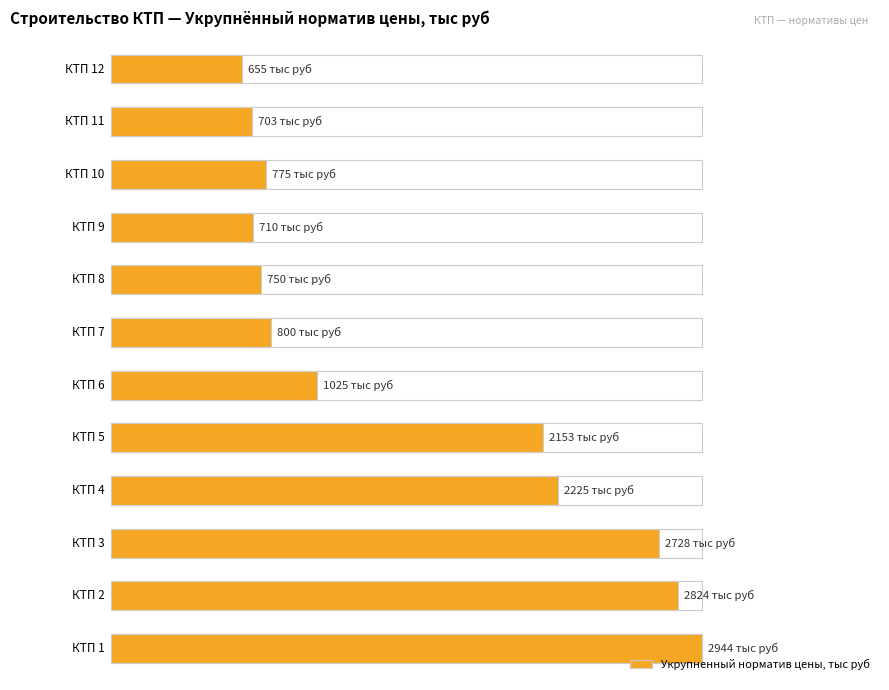

Is it true that the value at 3 is 1190?

False